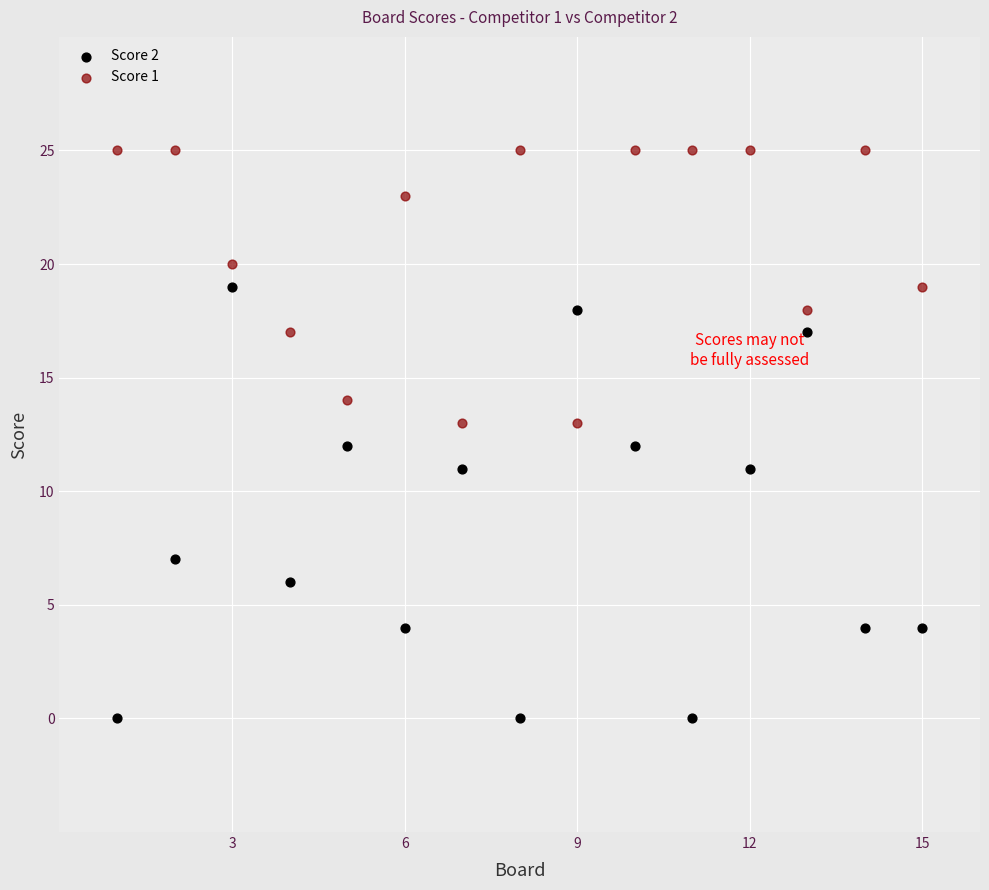

Across all data points, what is the range of X values (max minus min)?

14